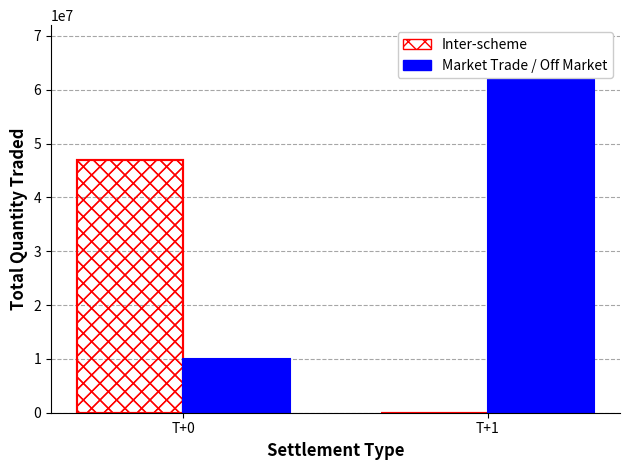

Which has a higher value, T+1 or T+0?

T+0